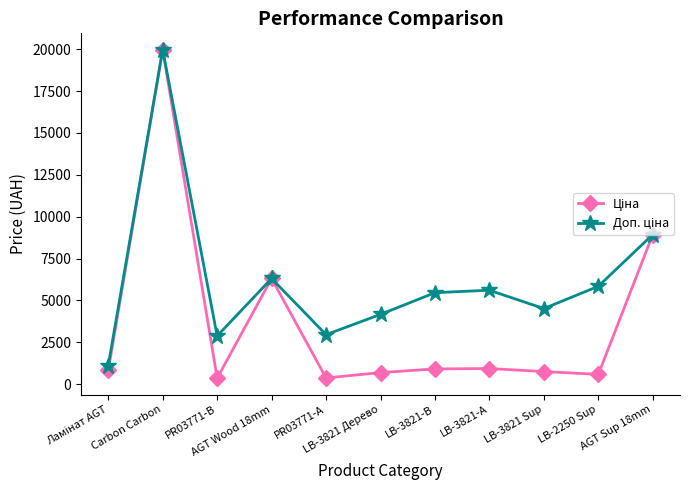

What is the difference between the Ціна values at PR03771-B and Ламінат AGT?

458.6